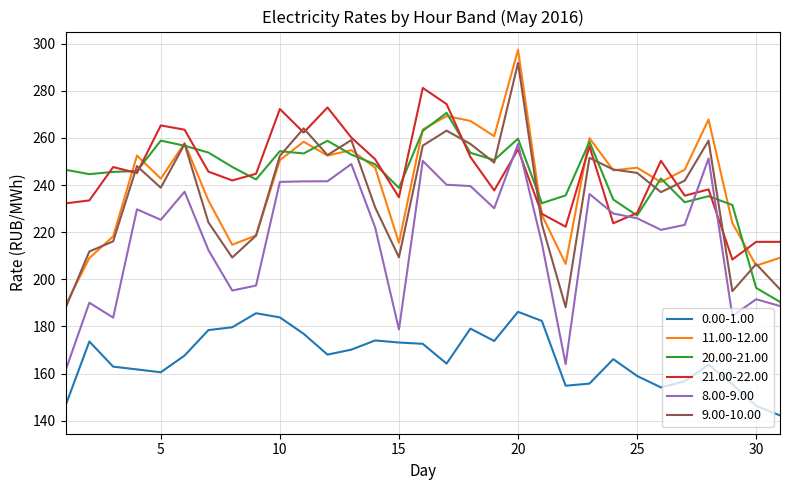

True or false: 20.00-21.00 and 0.00-1.00 cross at least once.

False